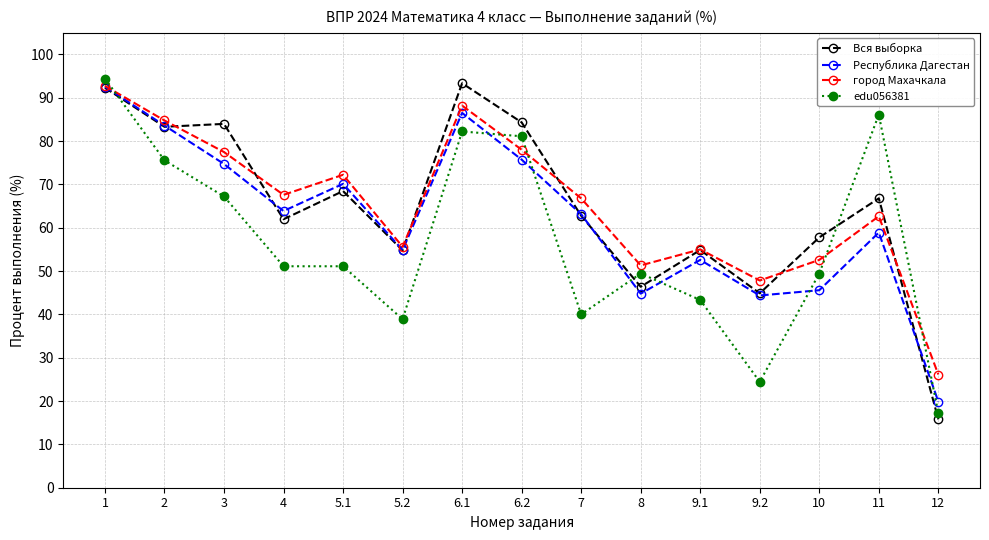

Which series ends up on top after the final intersection of Вся выборка and город Махачкала?

город Махачкала